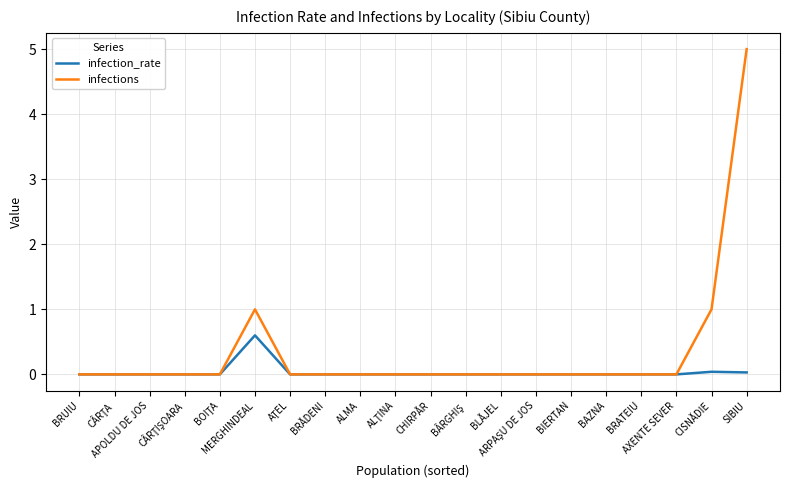

At which category is the sum across all series the highest?

SIBIU